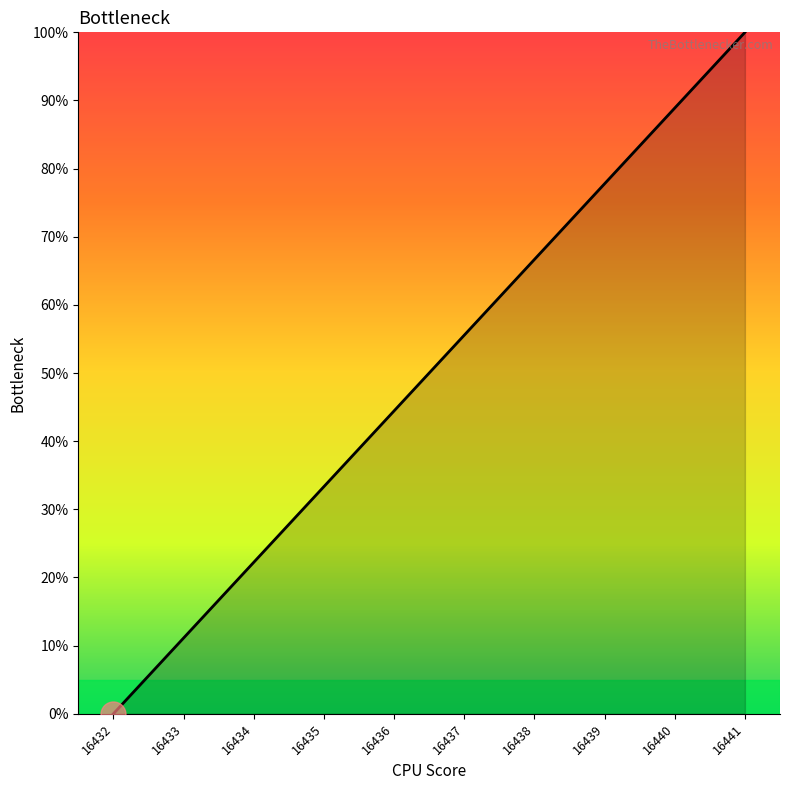

How many categories are shown in the chart?

10